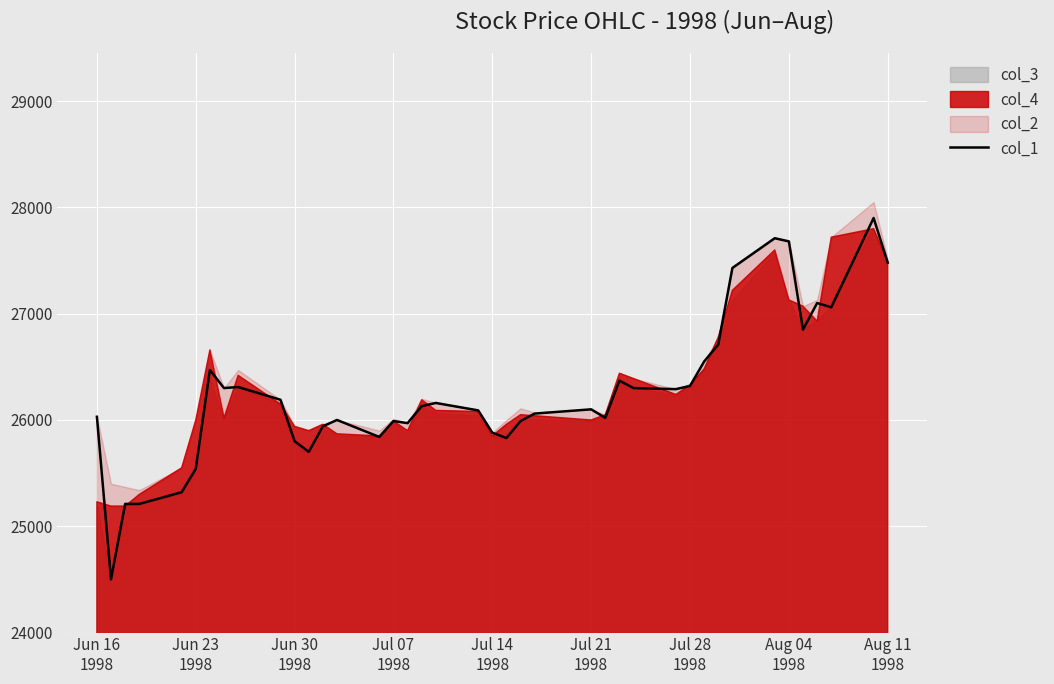

What is the highest value of the col_1 series?

27900